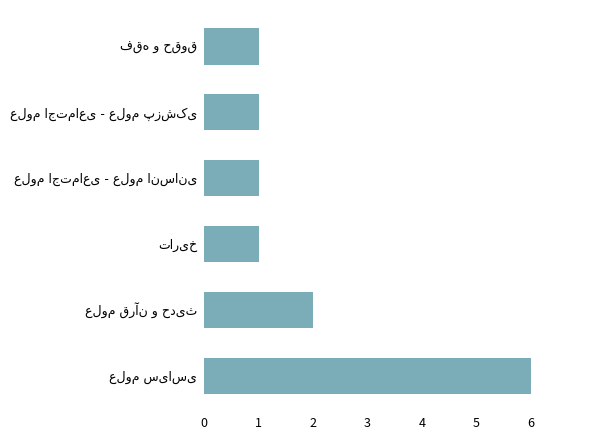

What is the sum of all values?

12